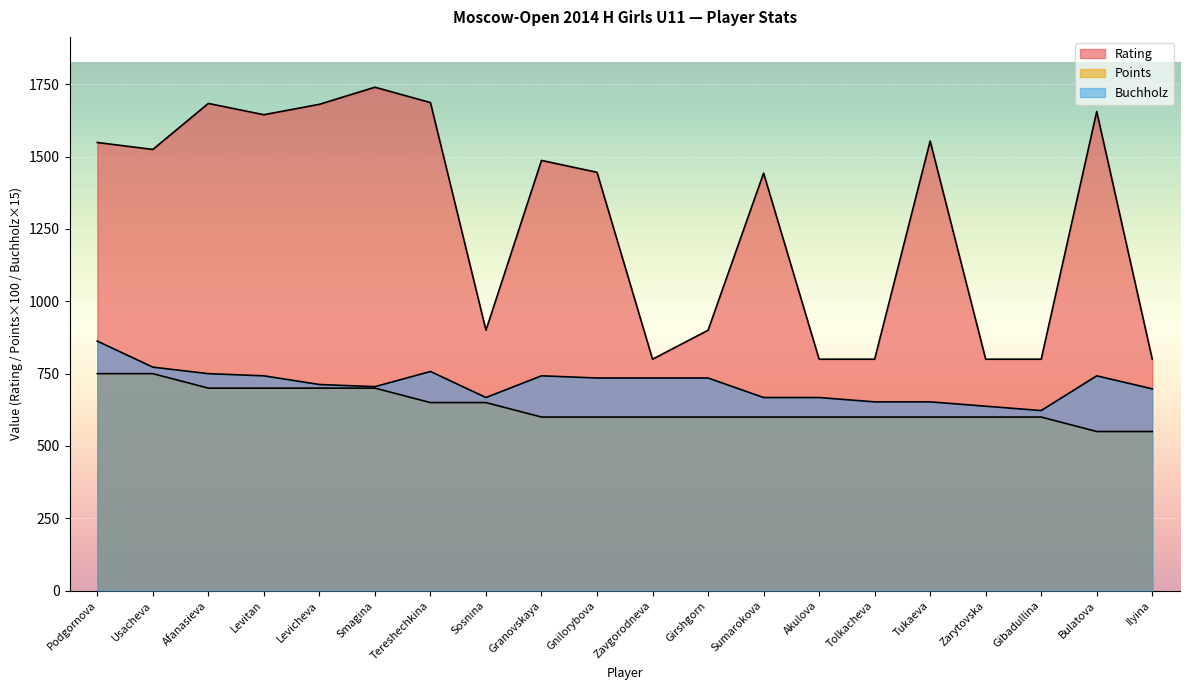

Where is Buchholz nearest to the value 742?

Levitan